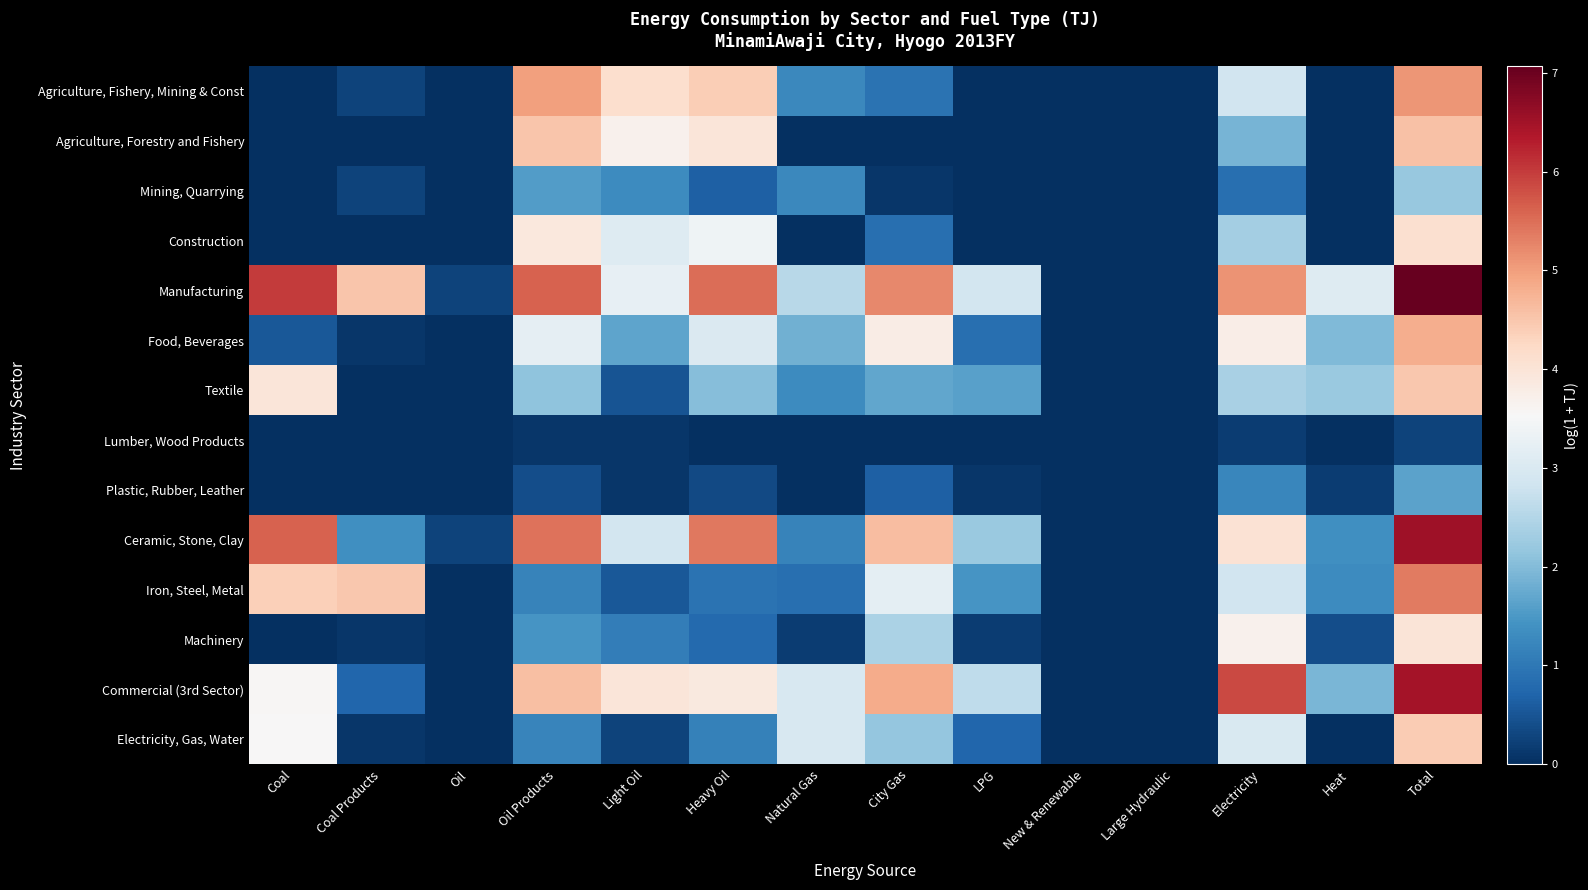

Between LPG and Heat, which series saw the biggest shift?

Food, Beverages